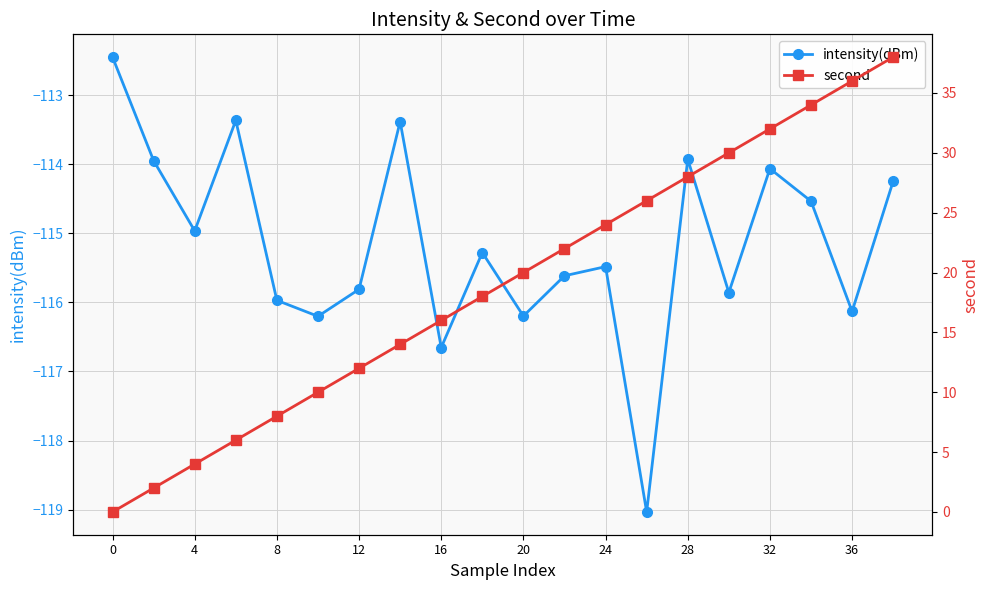

Which series has the largest range (max minus min)?

second